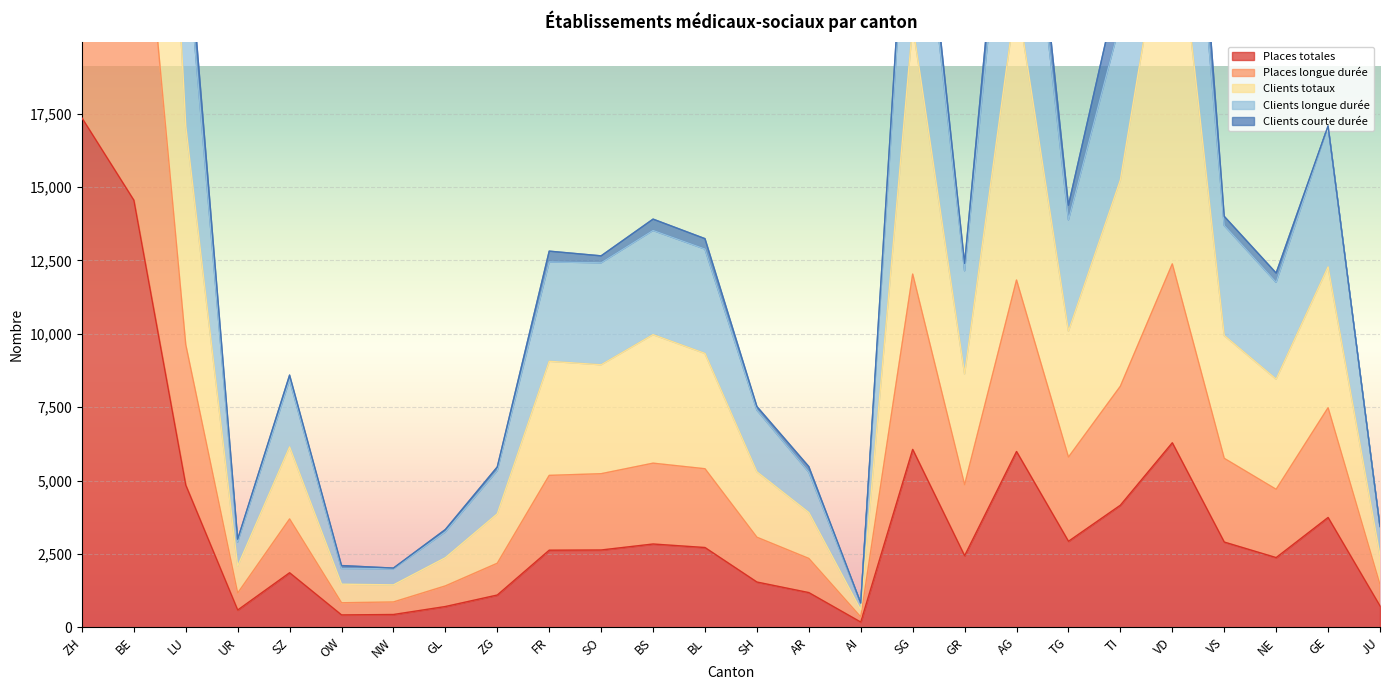

At which label does Clients longue durée reach its peak?

ZH